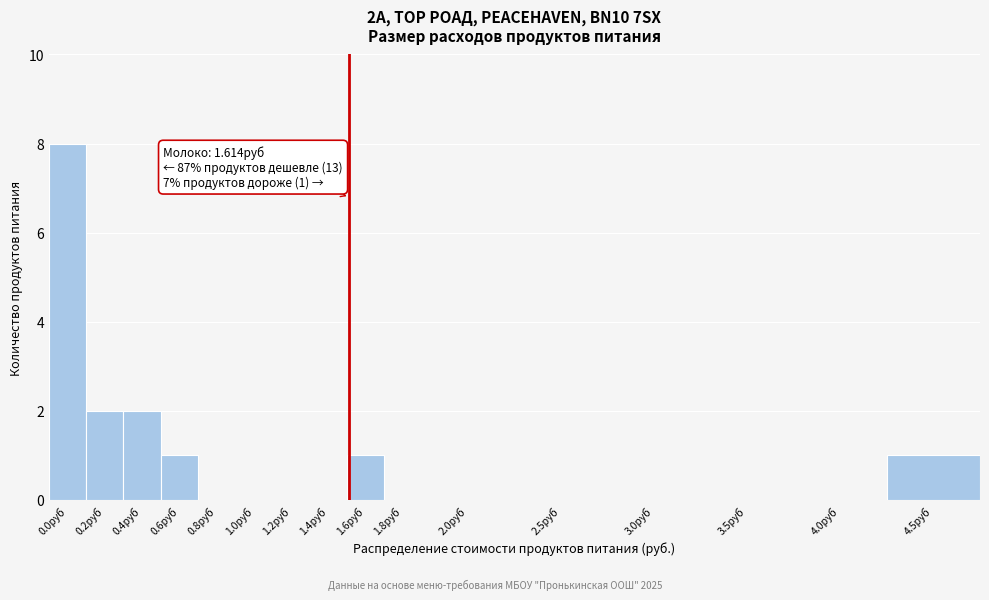

Reading left to right, transcribe all the data shown in this chart.

0.0руб=8	0.2руб=2	0.4руб=2	0.6руб=1	0.8руб=0	1.0руб=0	1.2руб=0	1.4руб=0	1.6руб=1	1.8руб=0	2.0руб=0	2.5руб=0	3.0руб=0	3.5руб=0	4.0руб=0	4.5руб=1